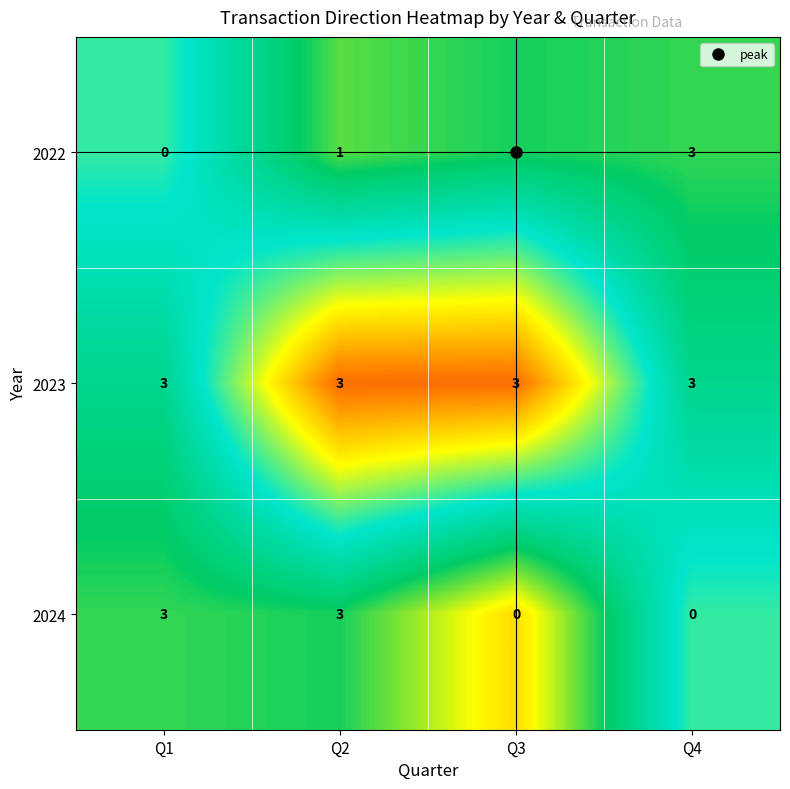

True or false: 2022 has a value of 1 at Q2.

True